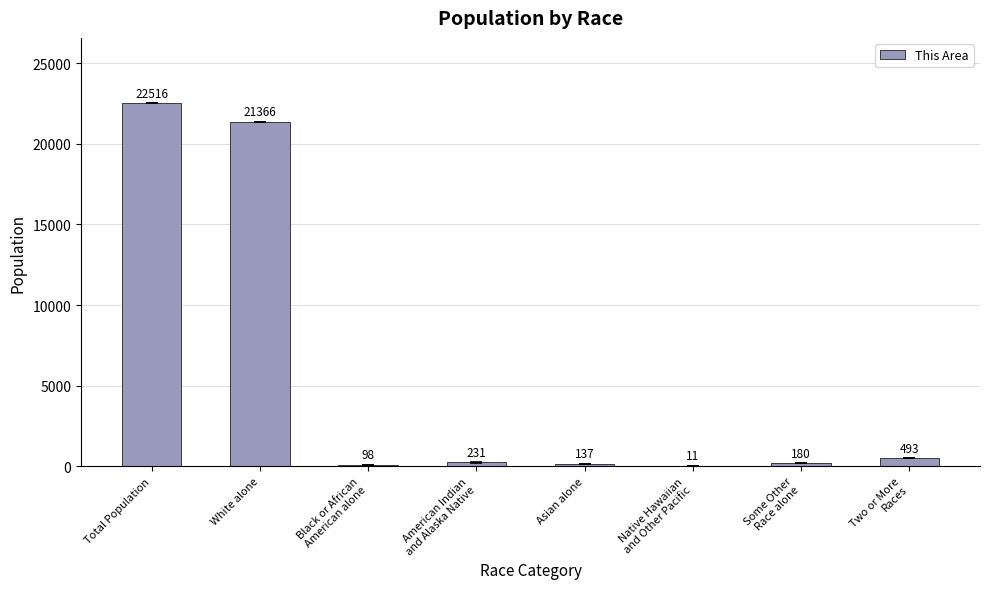

Reading left to right, what are all the values shown in this chart?

22516	21366	98	231	137	11	180	493